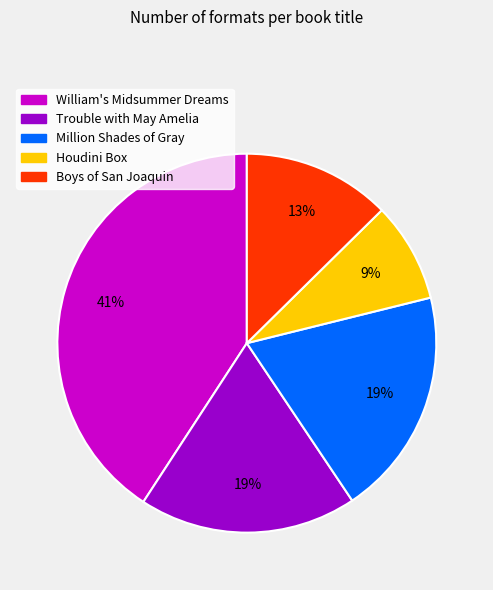

How many segments does this pie chart have?

5